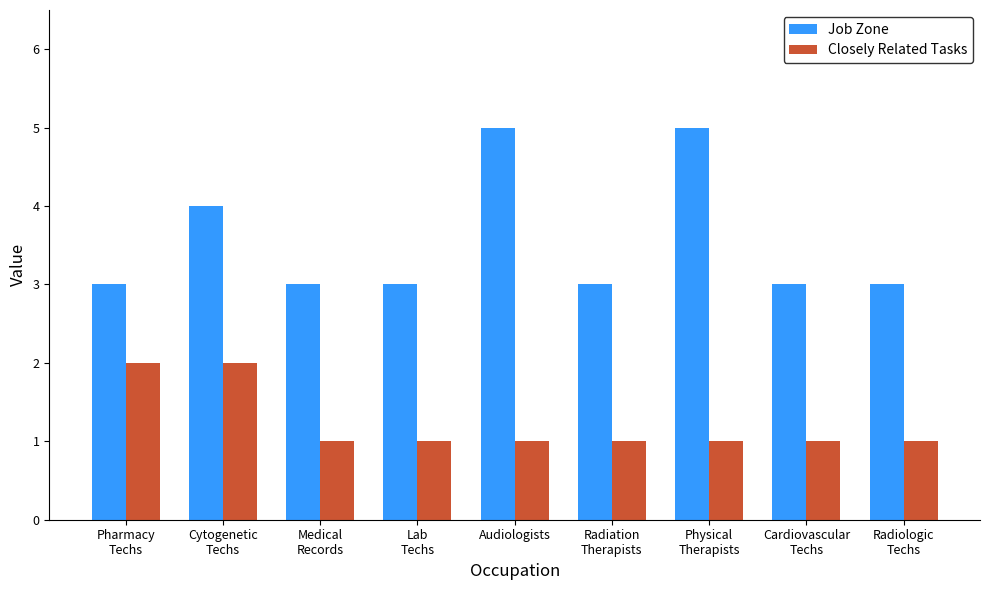

Are the bars grouped side by side (vs. stacked)?

Yes